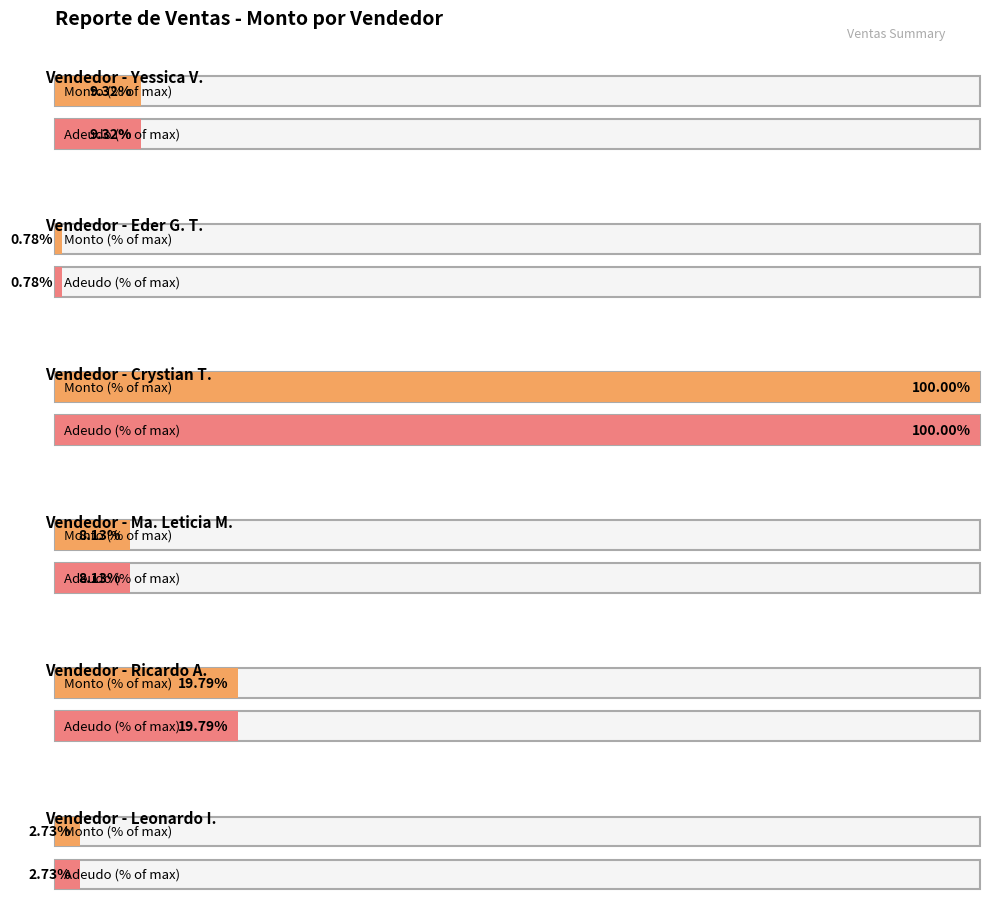

At how many categories does at least one series exceed 46334?

1